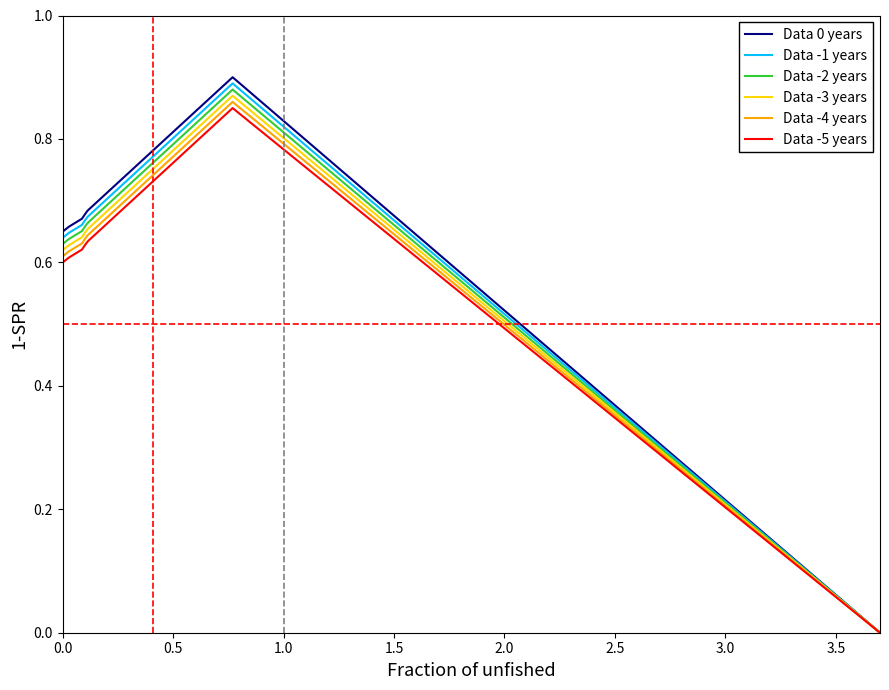

Which series has the widest spread of values?

Data 0 years